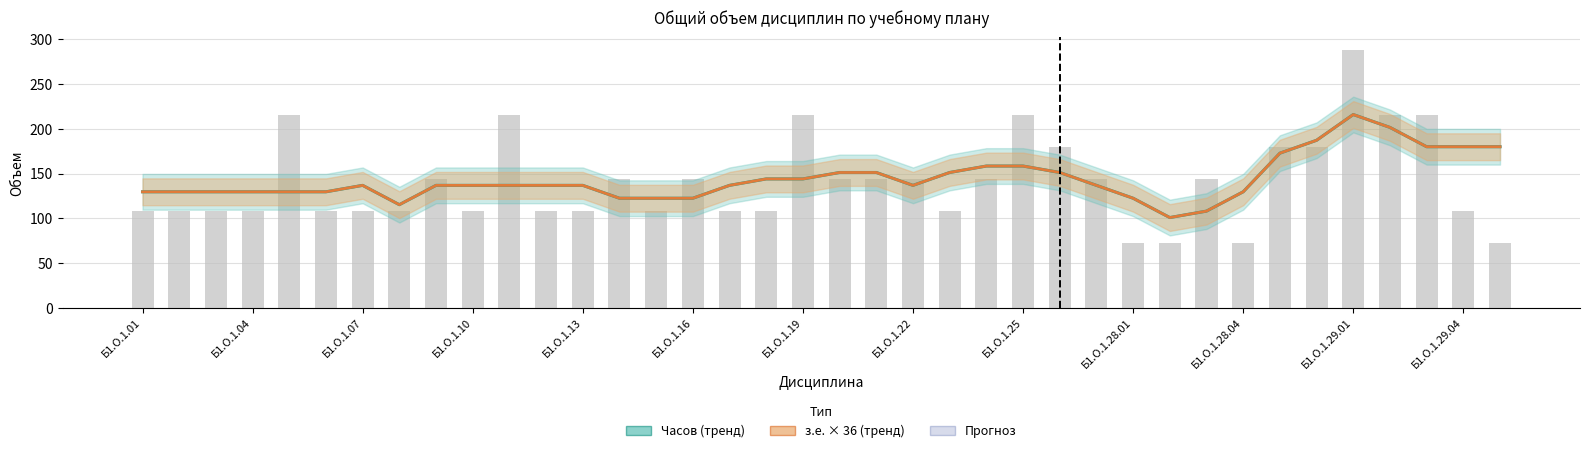

How many data points does each series have?

38